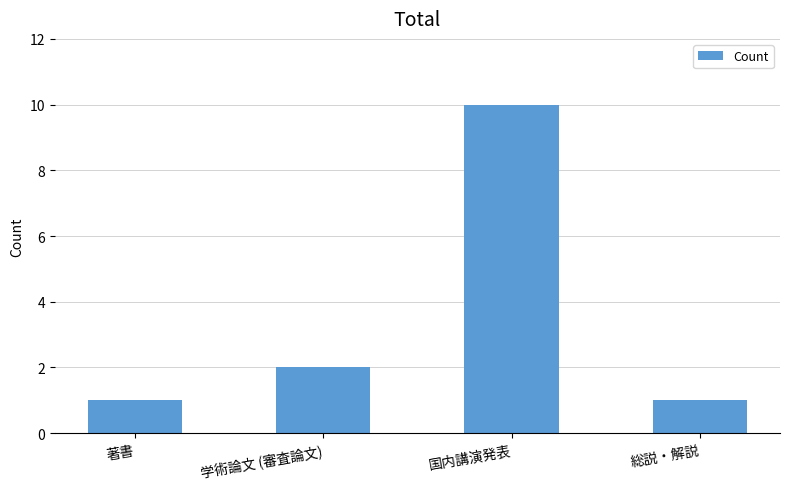

Count the number of categories in the chart.

4